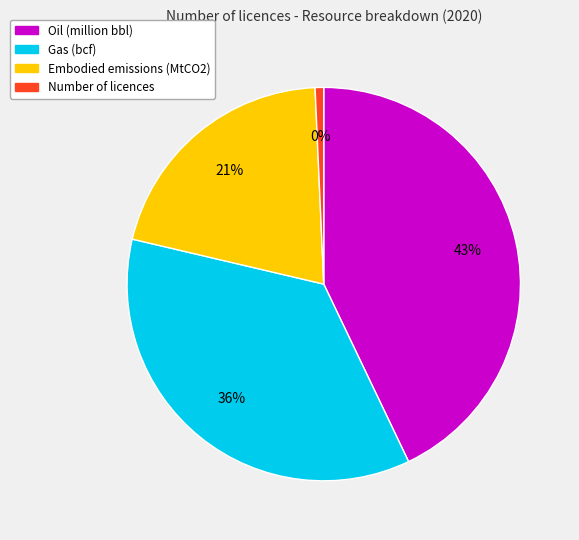

What is the smallest slice in the pie chart?

Number of licences